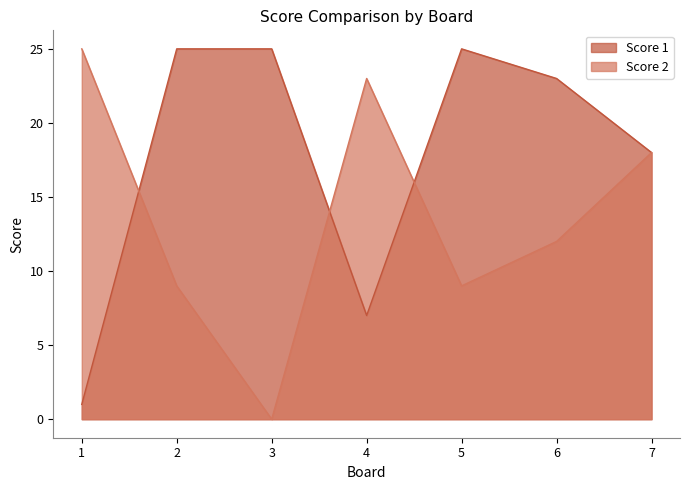

What is the difference between the Score 1 values at 5 and 7?

7